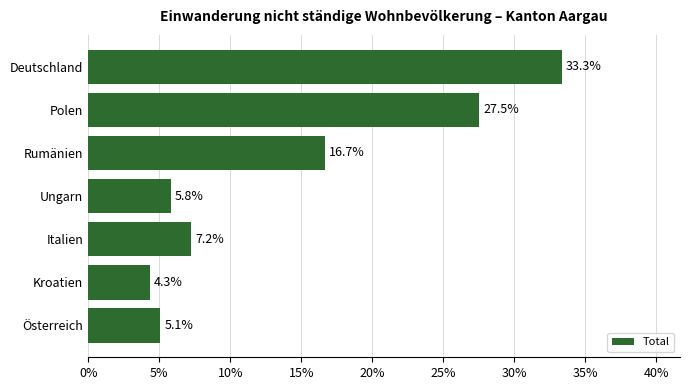

List the labels in order of value, smallest first.

Kroatien, Österreich, Ungarn, Italien, Rumänien, Polen, Deutschland